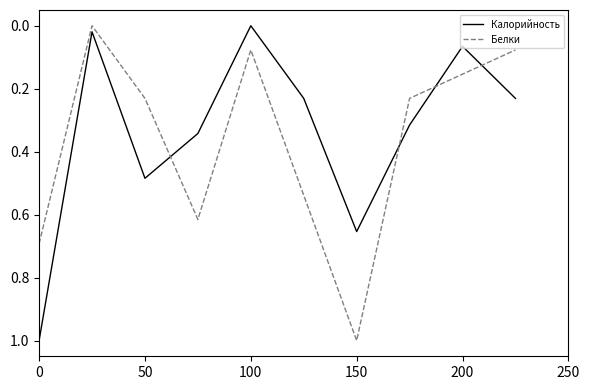

How many values in the Калорийность series exceed 0?

9